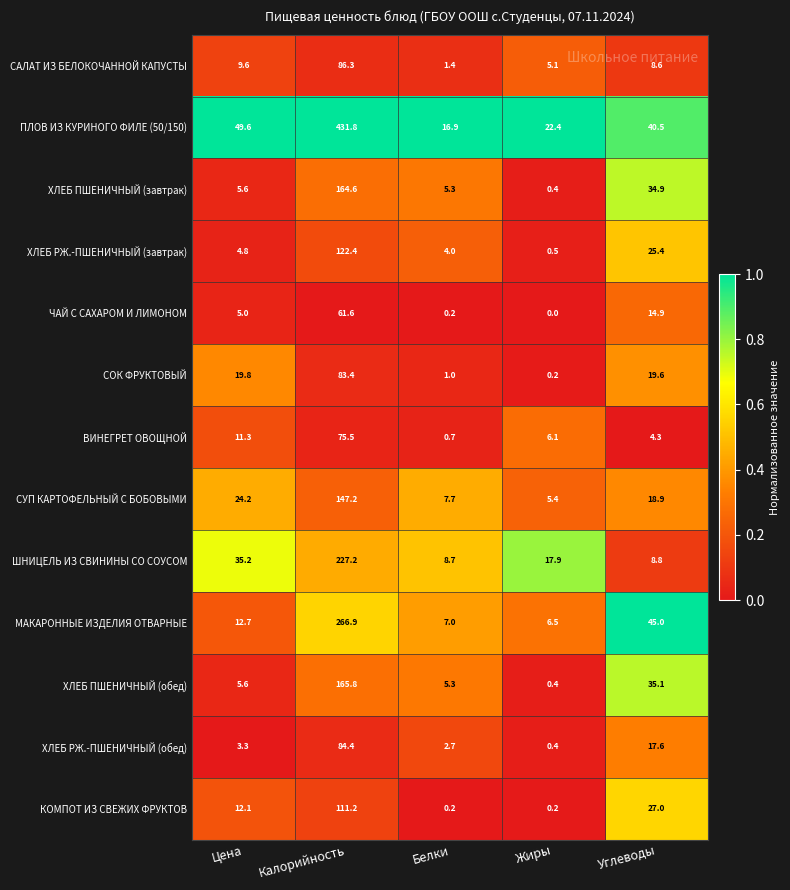

Which series has the largest total across all categories?

ПЛОВ ИЗ КУРИНОГО ФИЛЕ (50/150)